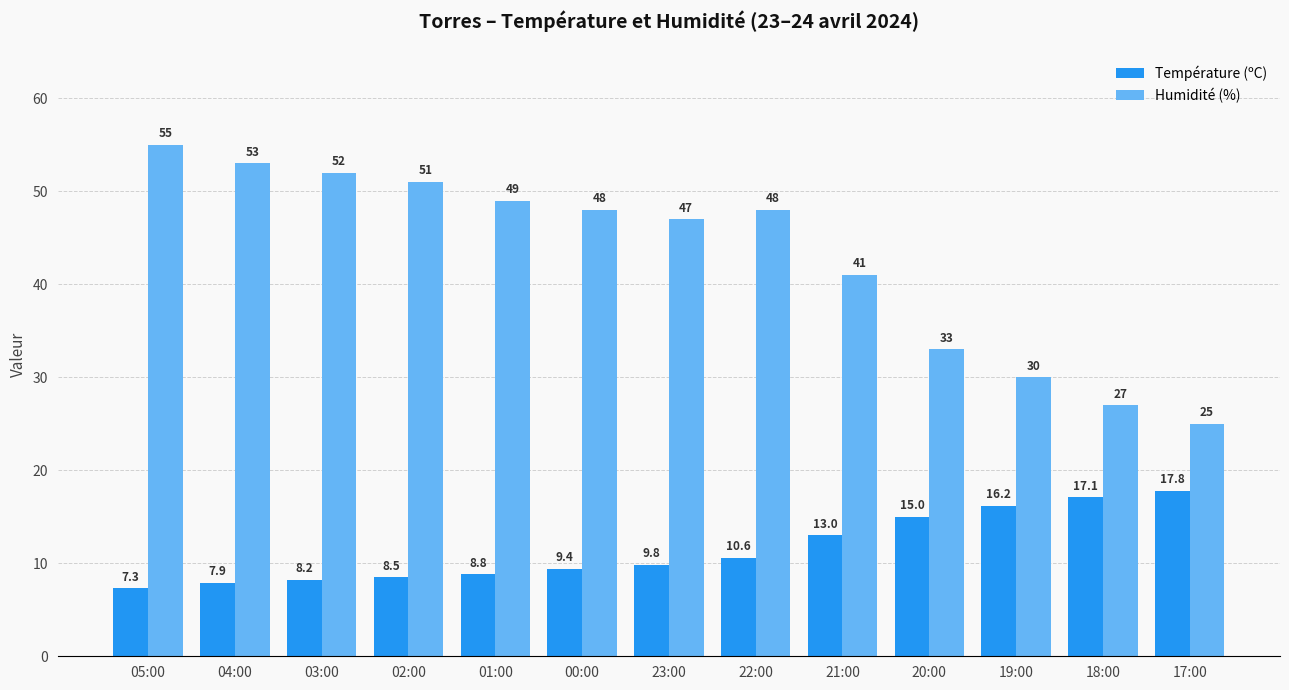

What is the difference between the maximum and second lowest values in the Humidité (%) series?

28.0